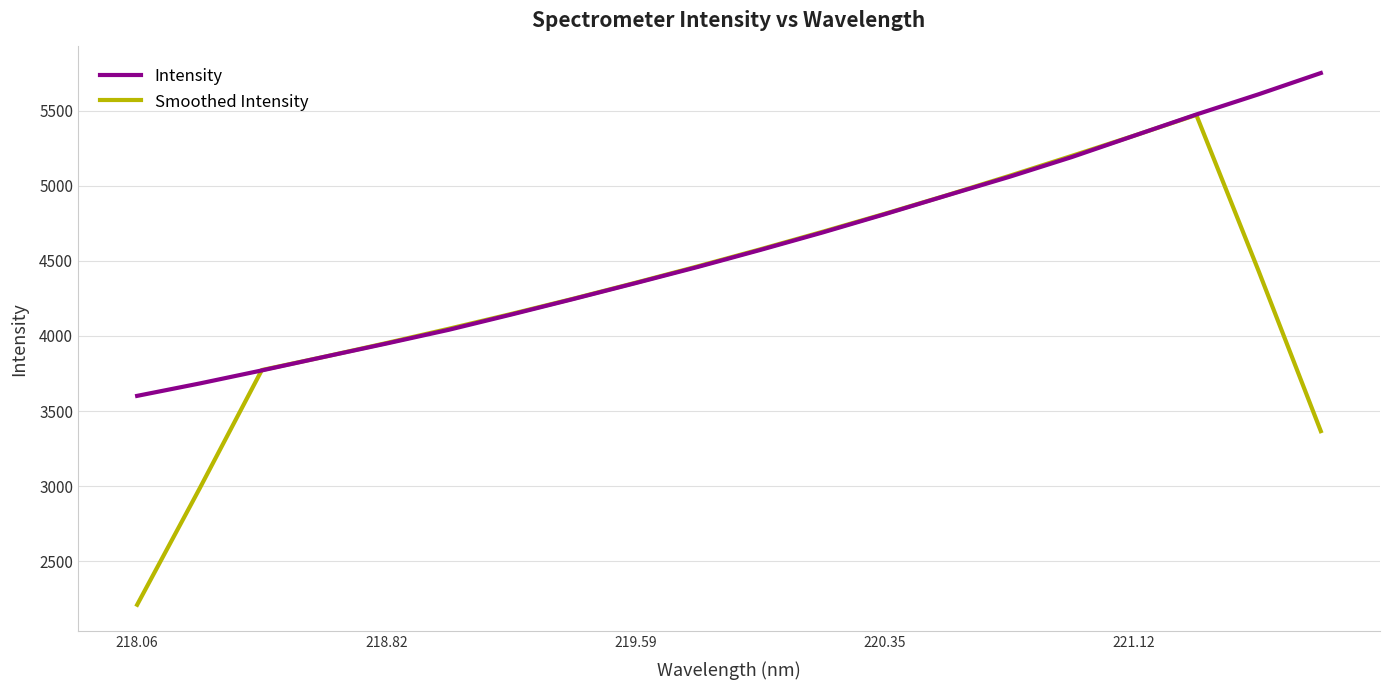

Which series has the widest spread of values?

Smoothed Intensity